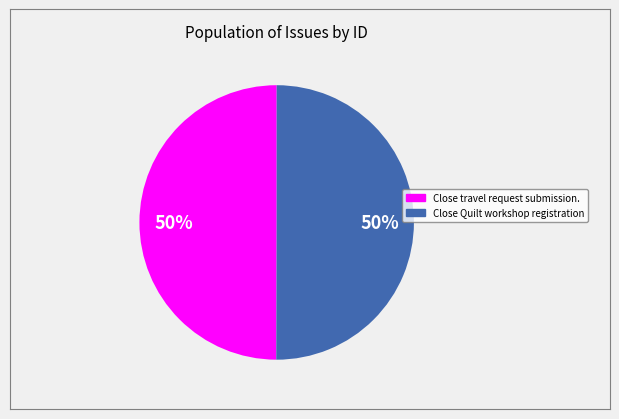

How many slices are in this pie chart?

2